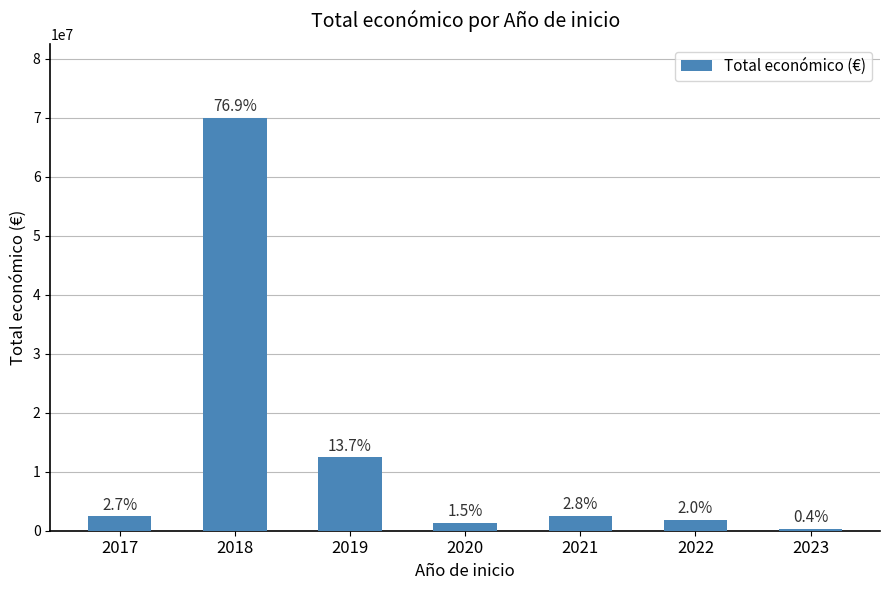

Does the chart contain any negative values?

No